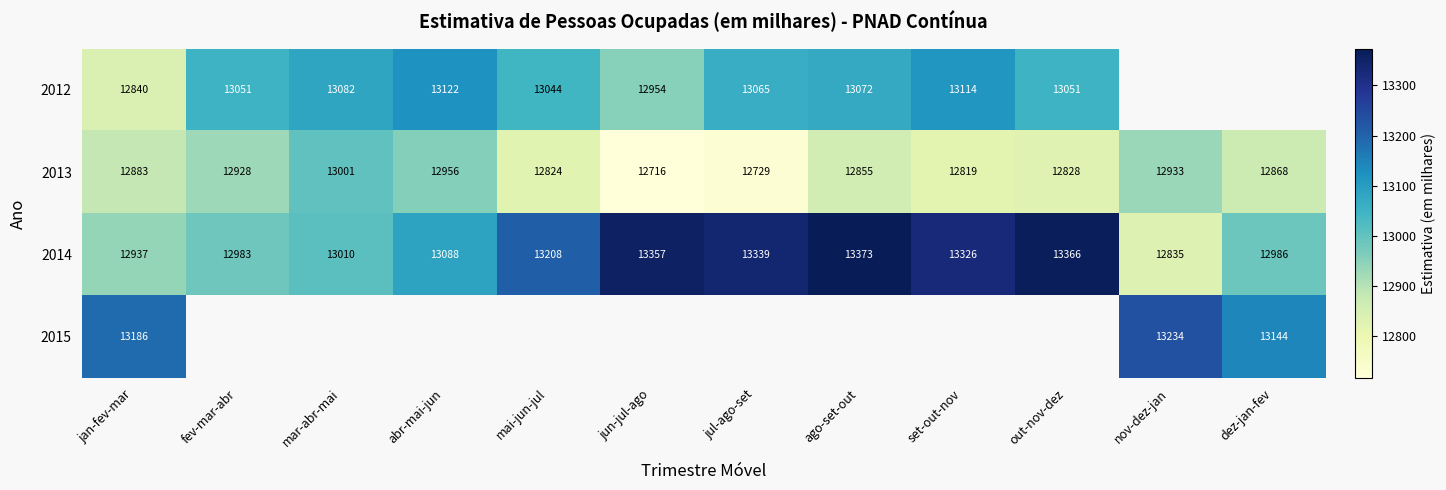

How many distinct data groups are displayed?

4